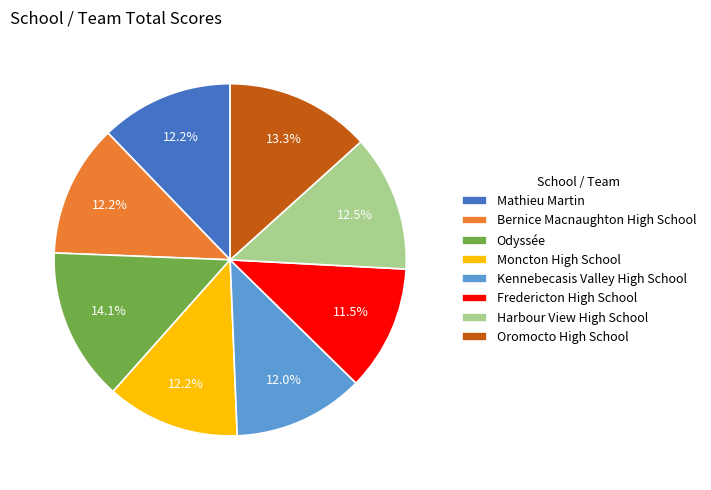

Do Mathieu Martin and Moncton High School together represent more than half of the pie?

No